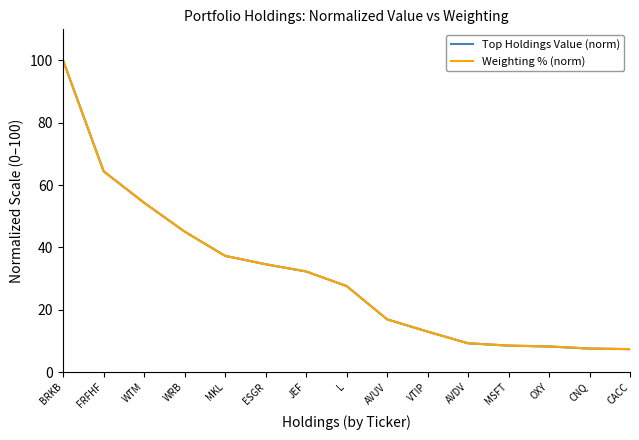

Reading left to right, what are all the values shown in this chart?

Top Holdings Value (norm): 100.0	64.4	54.3	45.1	37.3	34.6	32.3	27.6	16.9	13.0	9.2	8.5	8.2	7.5	7.4
Weighting % (norm): 100.0	64.4	54.3	45.1	37.3	34.6	32.3	27.6	16.9	13.0	9.2	8.5	8.2	7.5	7.4